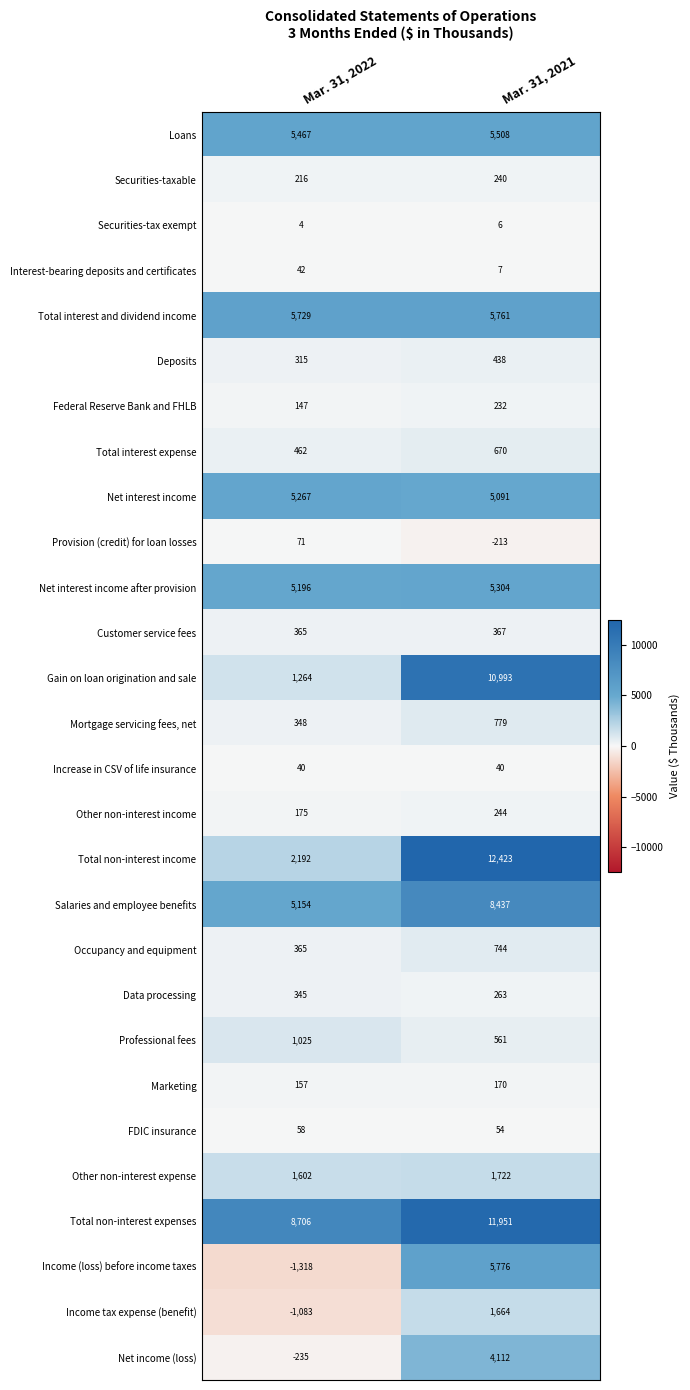

What is the sum of the Net interest income values at Mar. 31, 2021 and Mar. 31, 2022?

10358